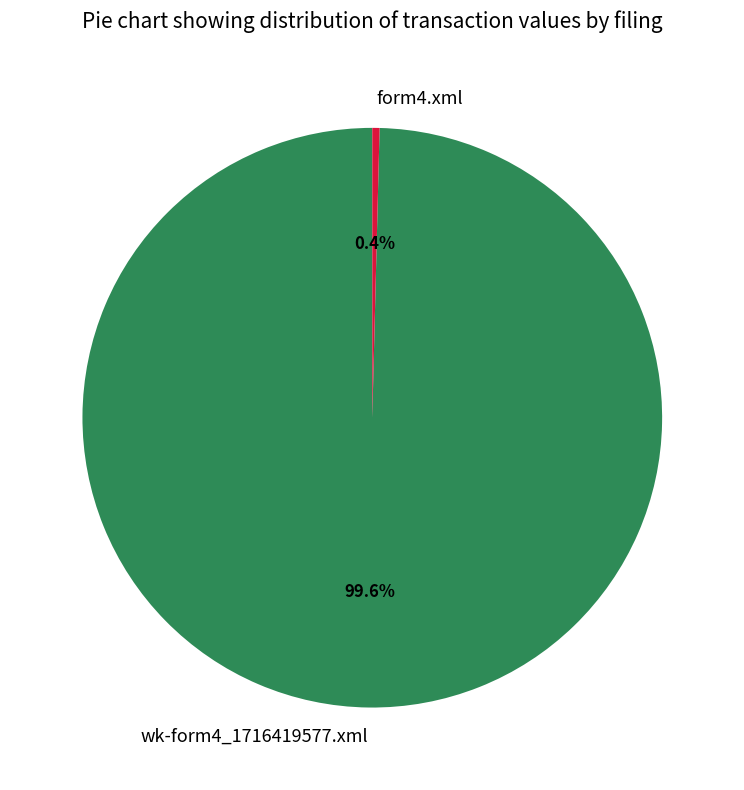

Count the number of slices in the pie.

2